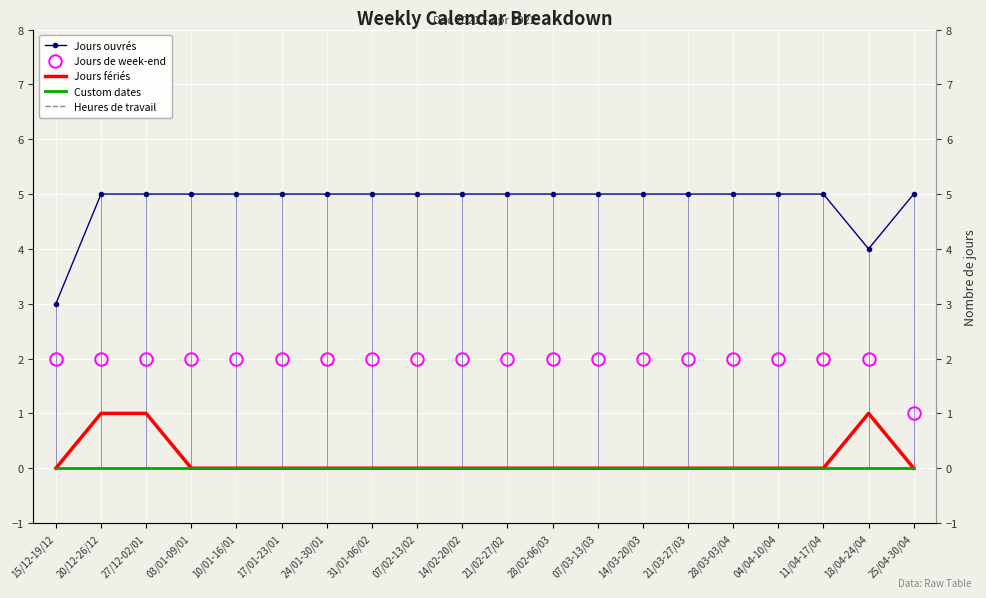

At how many categories does at least one series exceed 3?

19